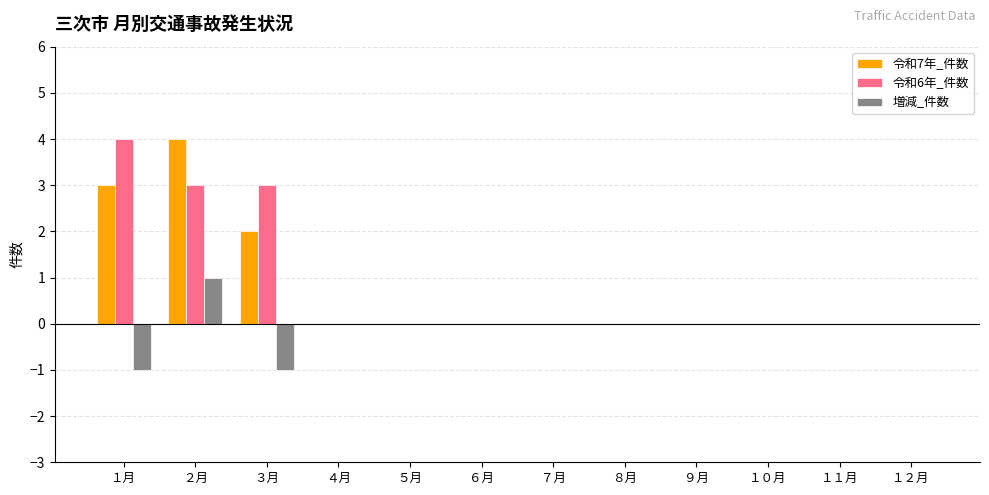

How many series are shown in this chart?

3